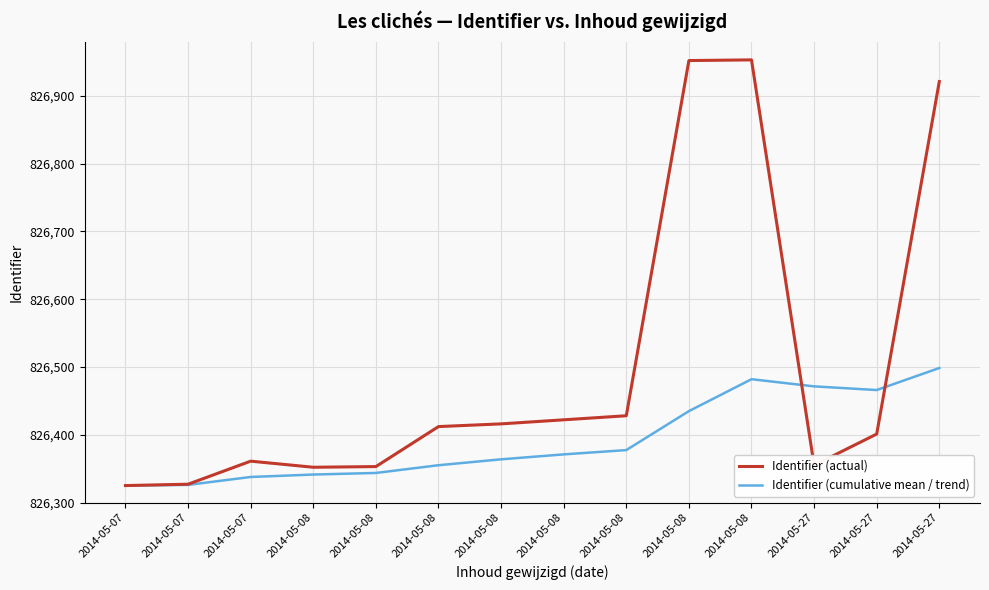

What is the difference between the highest and lowest values at 2014-05-08?

10.8